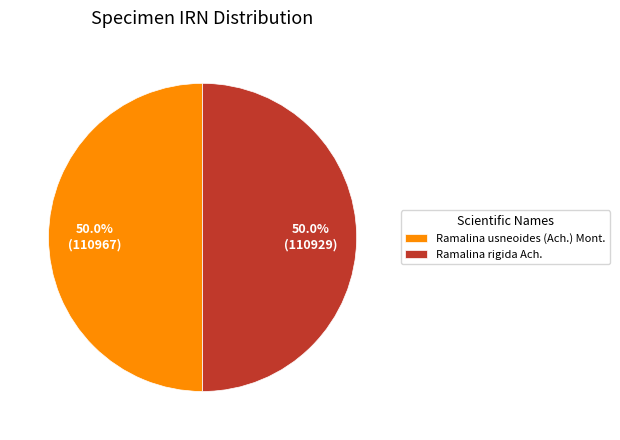

What is the ratio of the value at Ramalina rigida Ach. to the value at Ramalina usneoides (Ach.) Mont.?

1.0